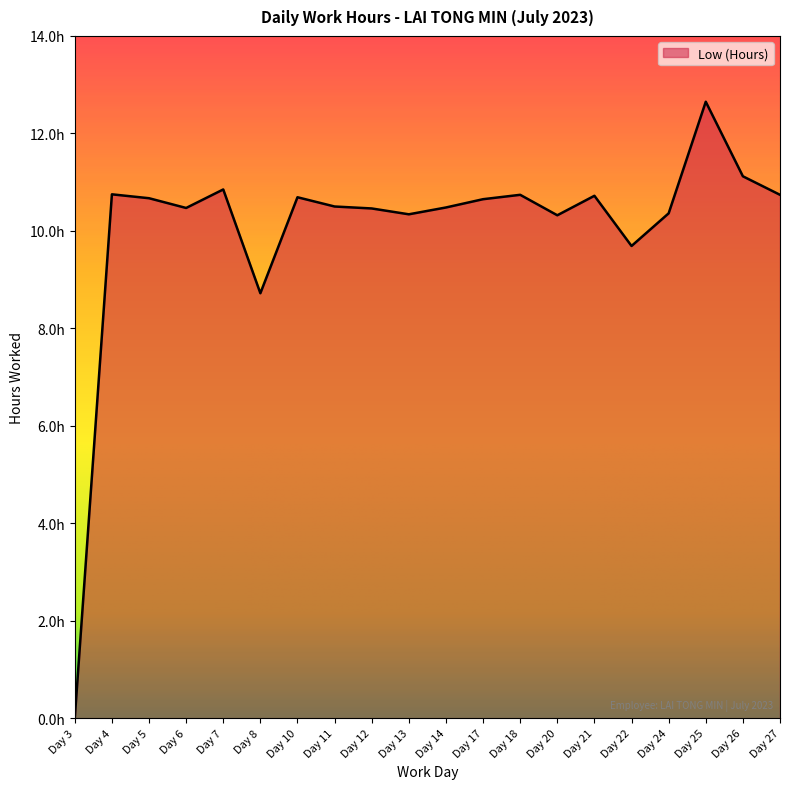

List the labels in order of value, smallest first.

Day 3, Day 8, Day 22, Day 20, Day 13, Day 24, Day 12, Day 6, Day 14, Day 11, Day 17, Day 5, Day 10, Day 21, Day 18, Day 27, Day 4, Day 7, Day 26, Day 25